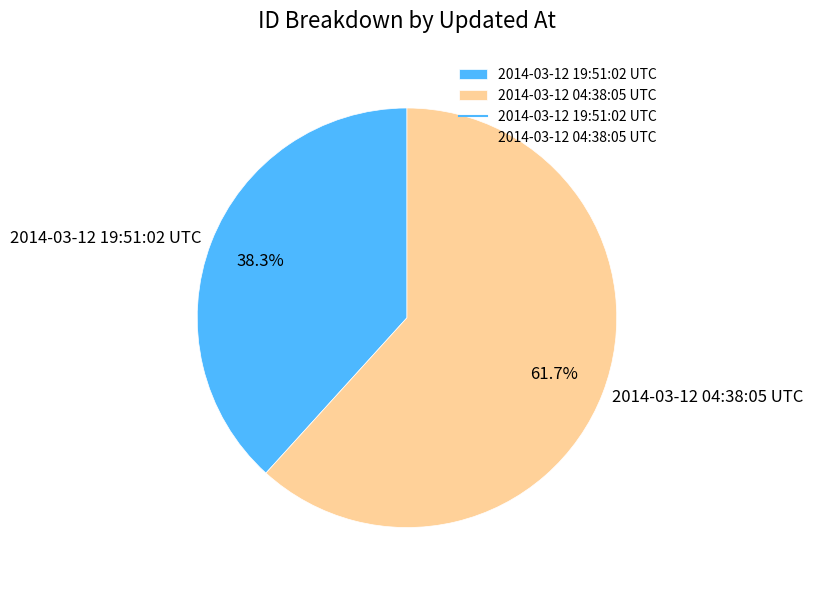

To the nearest percent, what is the combined percentage of 2014-03-12 04:38:05 UTC and 2014-03-12 19:51:02 UTC?

100%